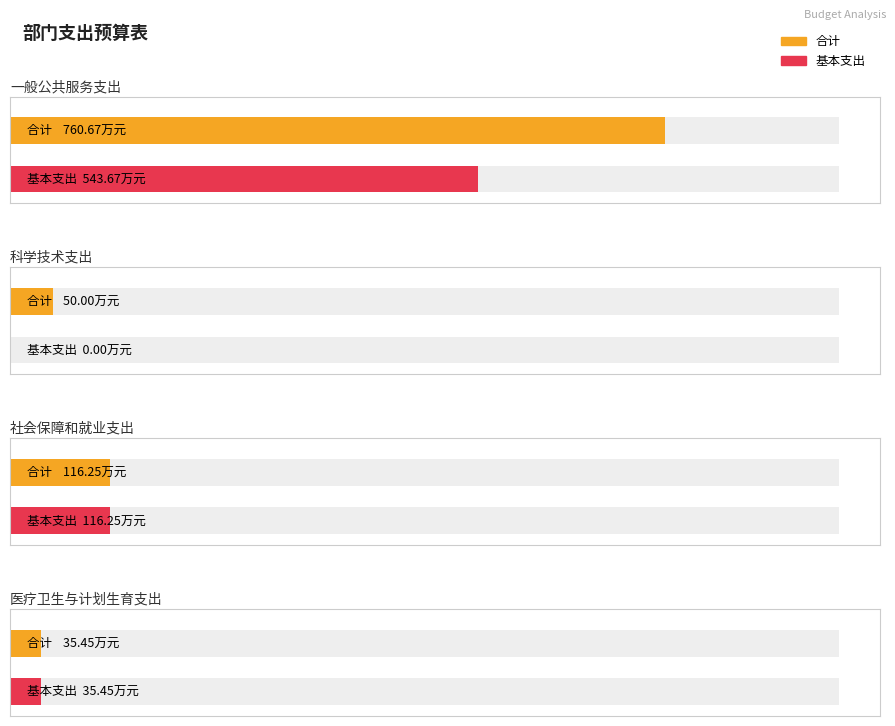

At how many categories does at least one series exceed 236?

1